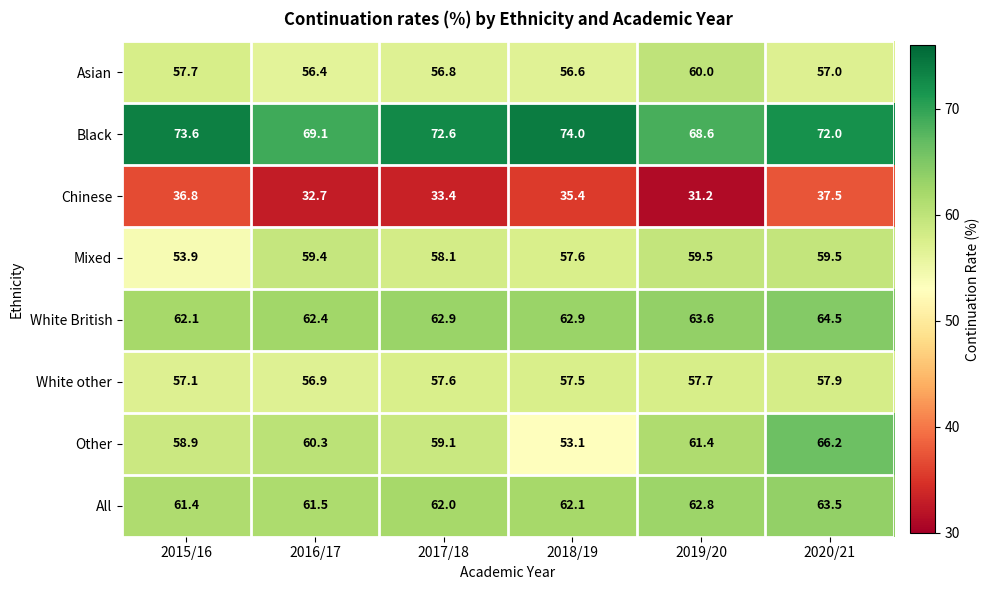

Is the value of All at 2018/19 greater than the value of Asian at 2019/20?

Yes